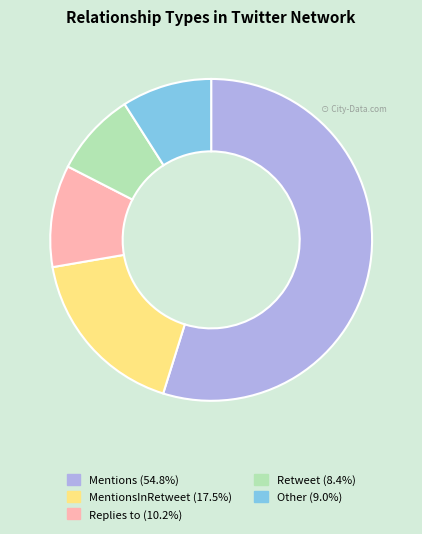

Is there any slice that represents more than half of the pie?

Yes